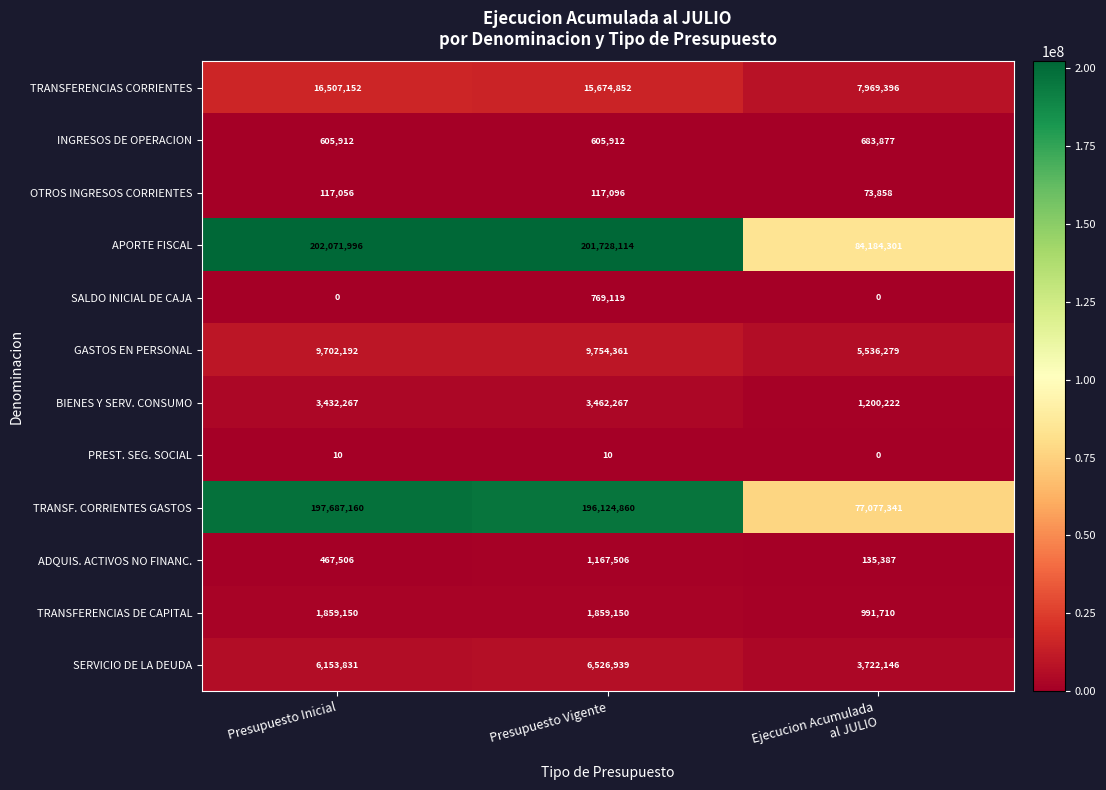

Where is ADQUIS. ACTIVOS NO FINANC. nearest to the value 651446?

Presupuesto Inicial